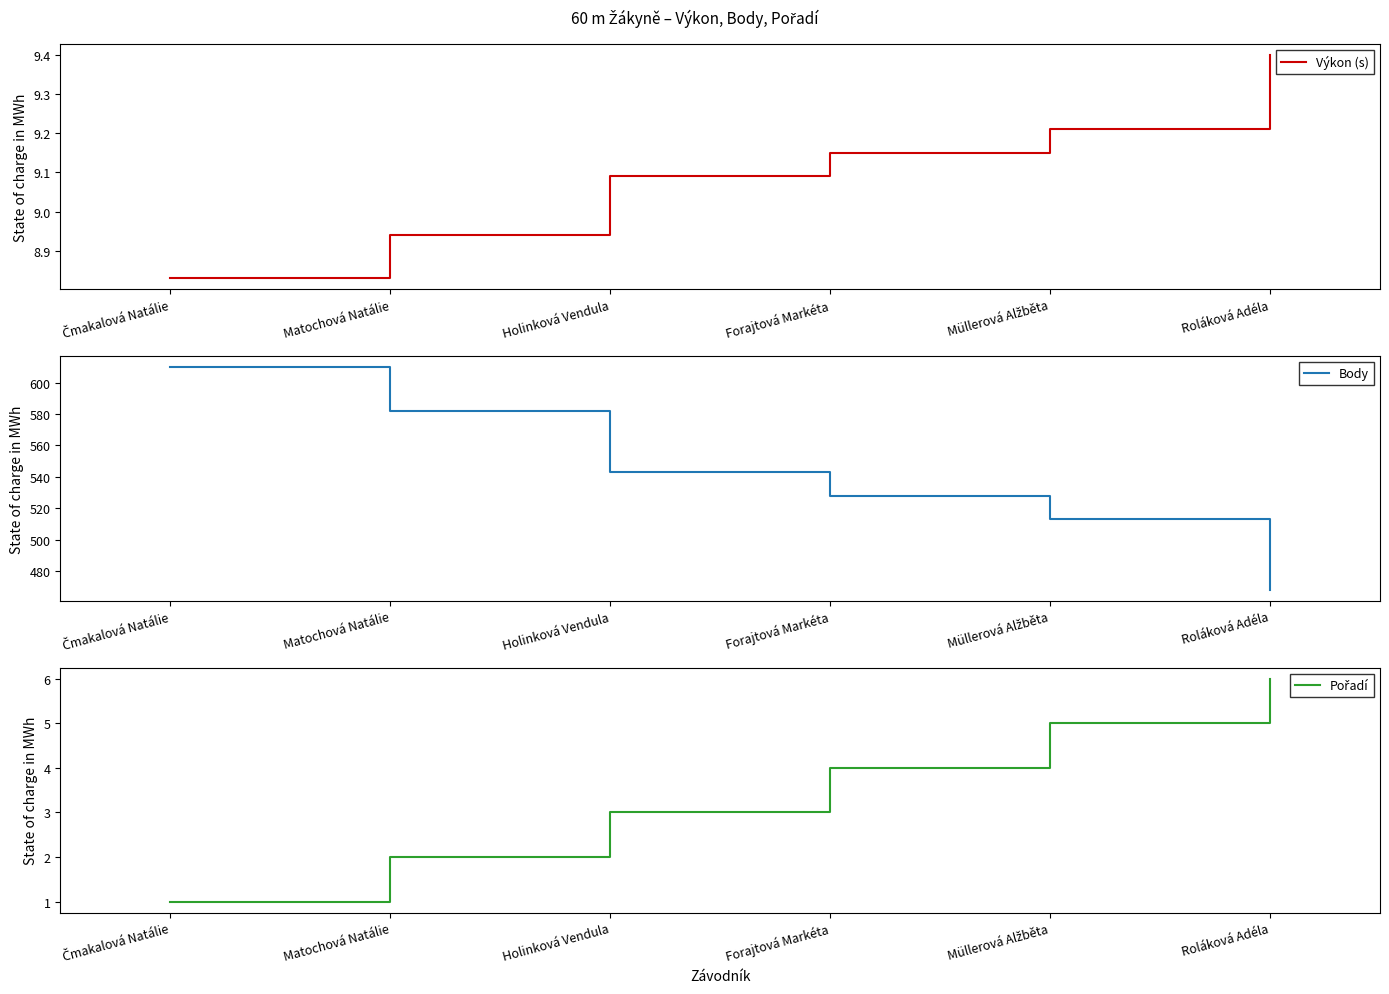

How many series are shown in this chart?

3